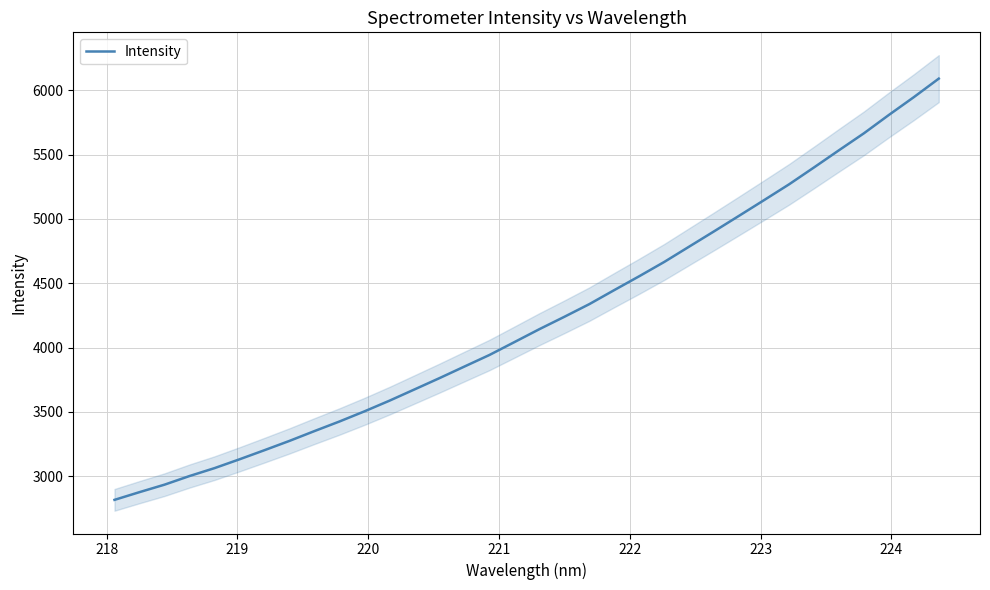

What is the lowest value of the Intensity series?

2815.4